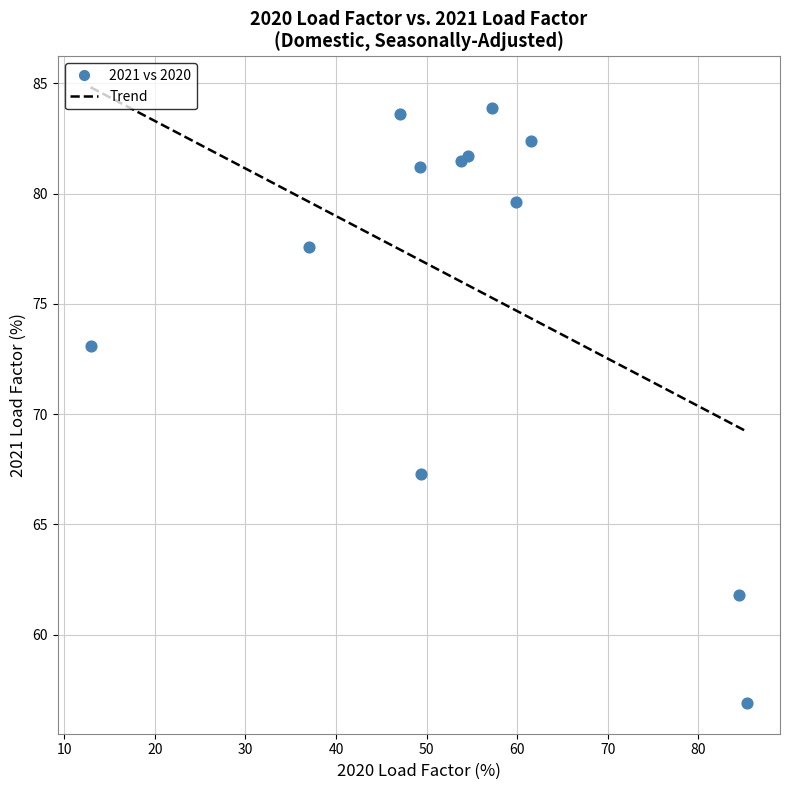

What is the range of X values (max minus min)?

72.5